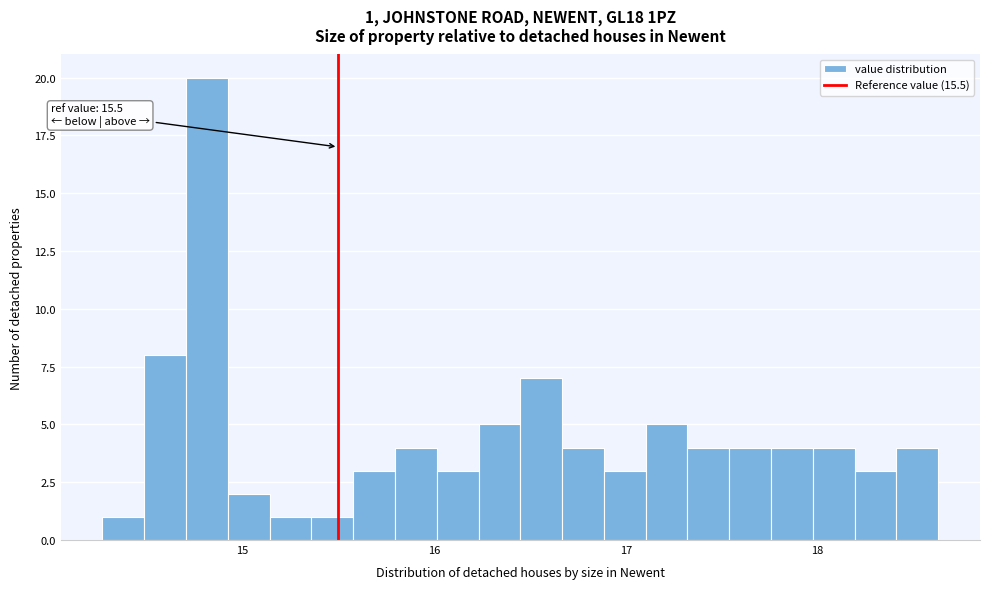

Read against the x-axis, roughly where is the centre of the tallest bar?

14.8